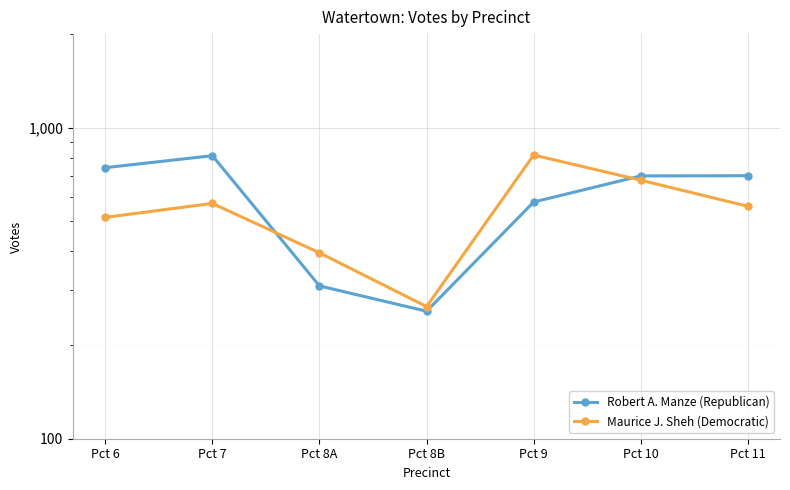

What is the sum of the Maurice J. Sheh (Democratic) values at Pct 10 and Pct 7?

1249